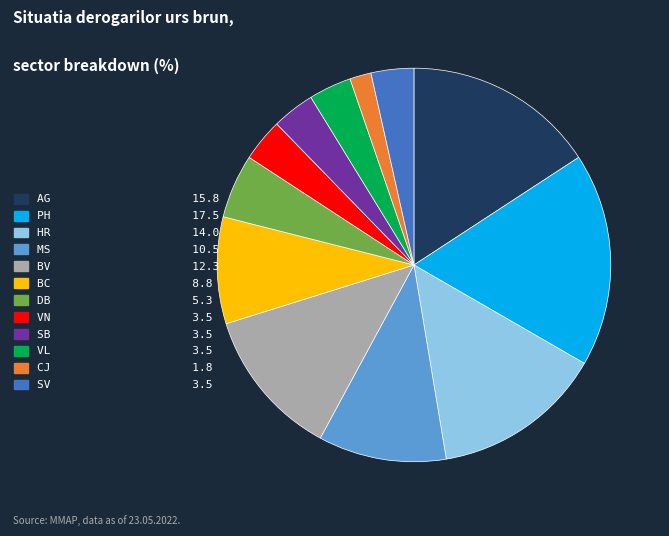

What is the ratio of the value at SB 3.5 to the value at BV 12.3?

0.3